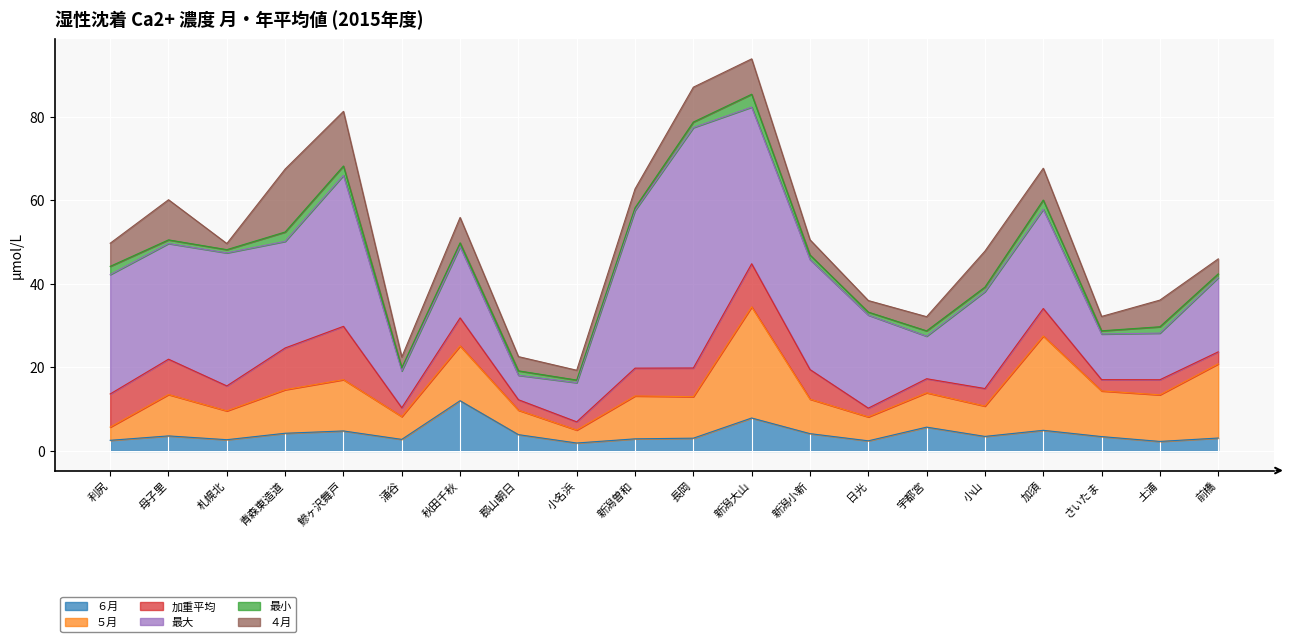

What is the difference between the maximum and minimum values in the 最小 series?

2.5